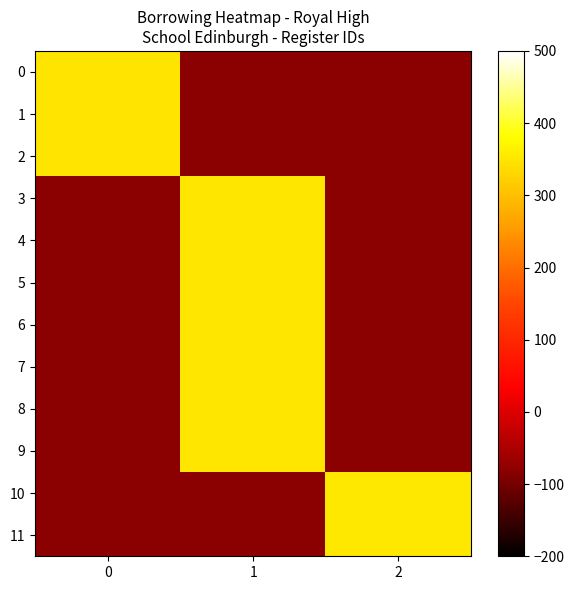

Rank the series by their maximum value, from lowest to highest.

0, 1, 2, 3, 4, 5, 6, 7, 8, 9, 10, 11